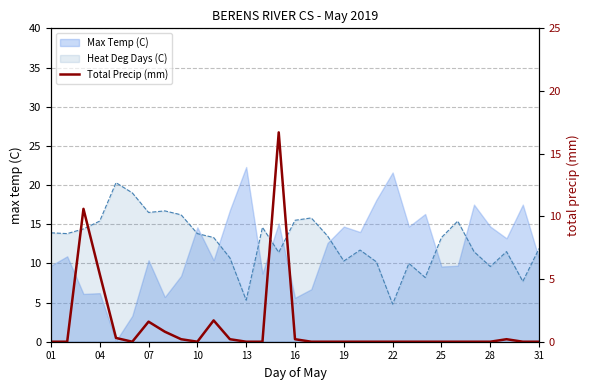

The value at 13 is 0.0. True or false?

True